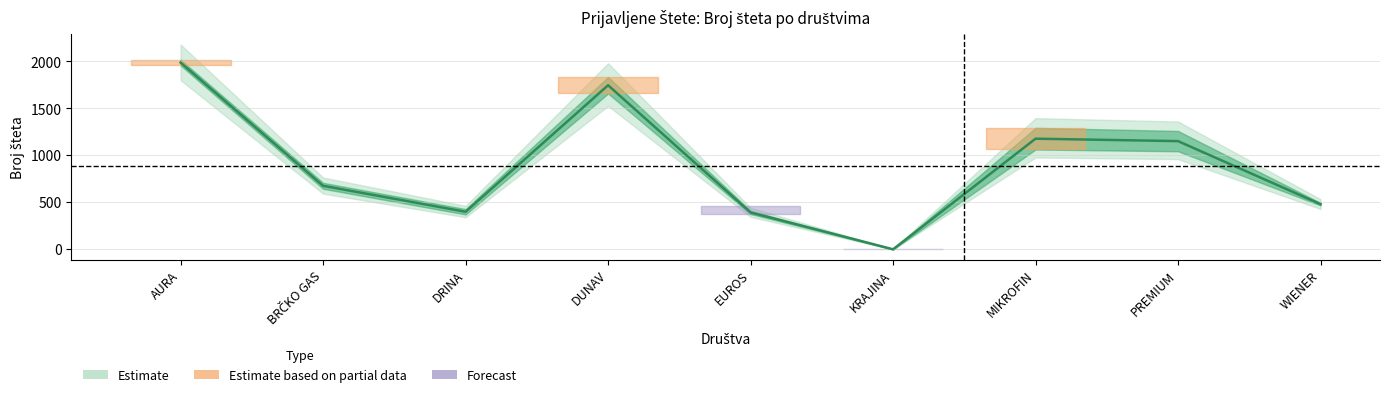

What is the label of the 3rd point from the right?

MIKROFIN